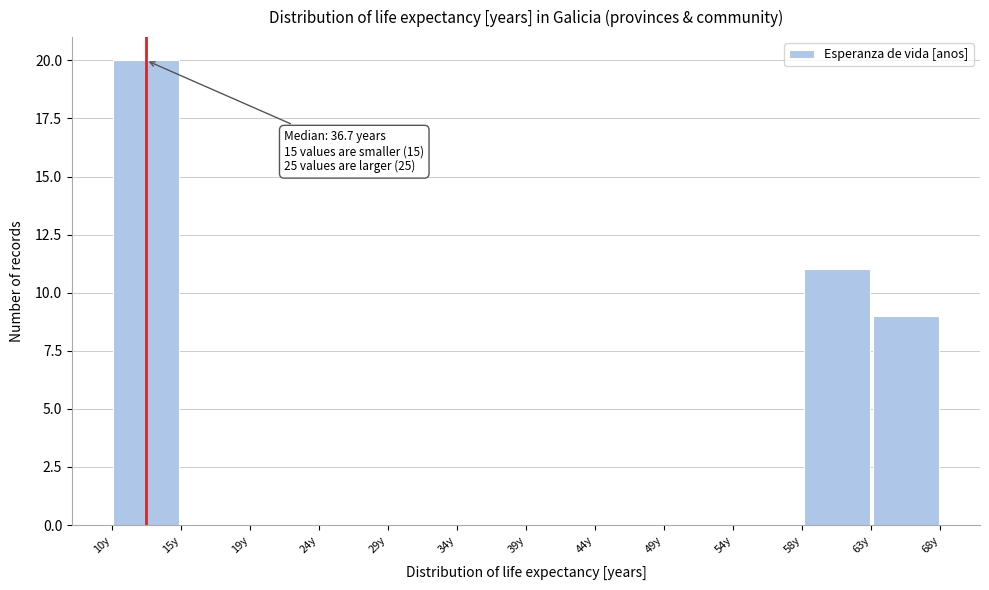

Over which range of the x-axis is the bar tallest?

9.5 to 14.5